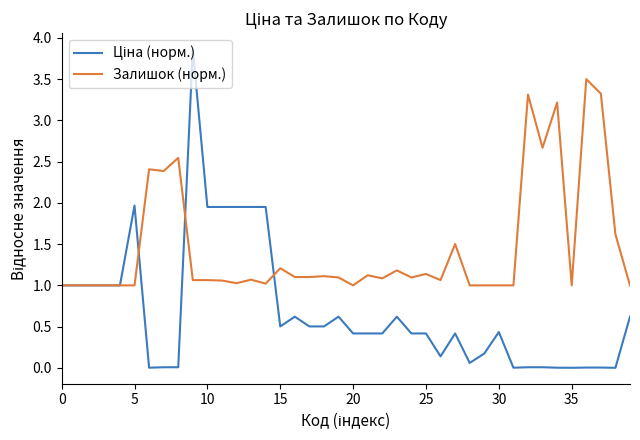

Which series has the largest total across all categories?

Залишок (норм.)